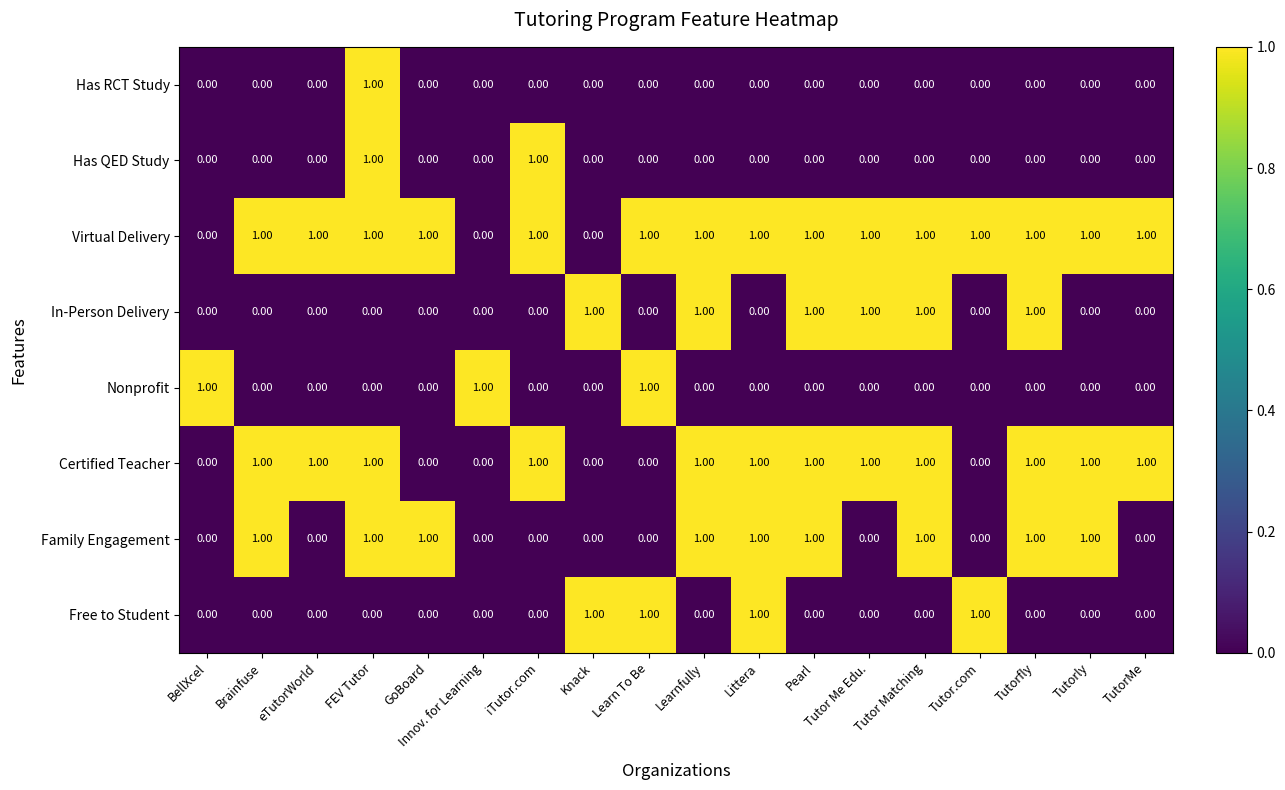

What is the greatest value displayed?

1